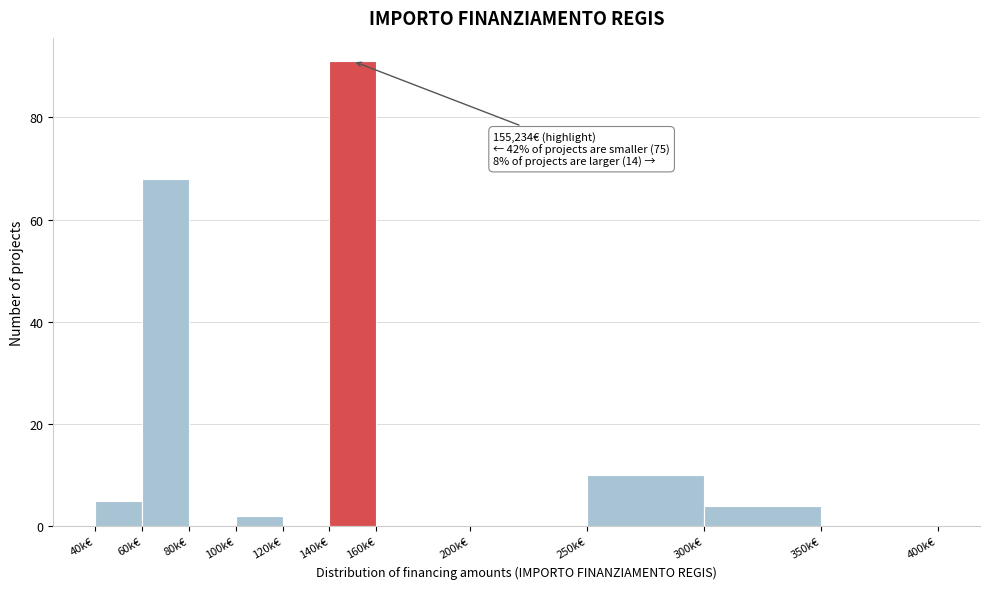

Reading left to right, list all the values displayed in this chart.

40k€=5	60k€=68	80k€=0	100k€=2	120k€=0	140k€=91	160k€=0	200k€=0	250k€=10	300k€=4	350k€=0